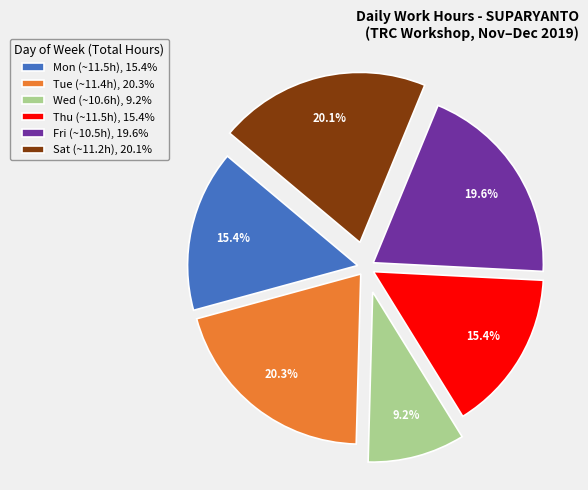

Which slice is the smallest?

Wed (~10.6h), 9.2%